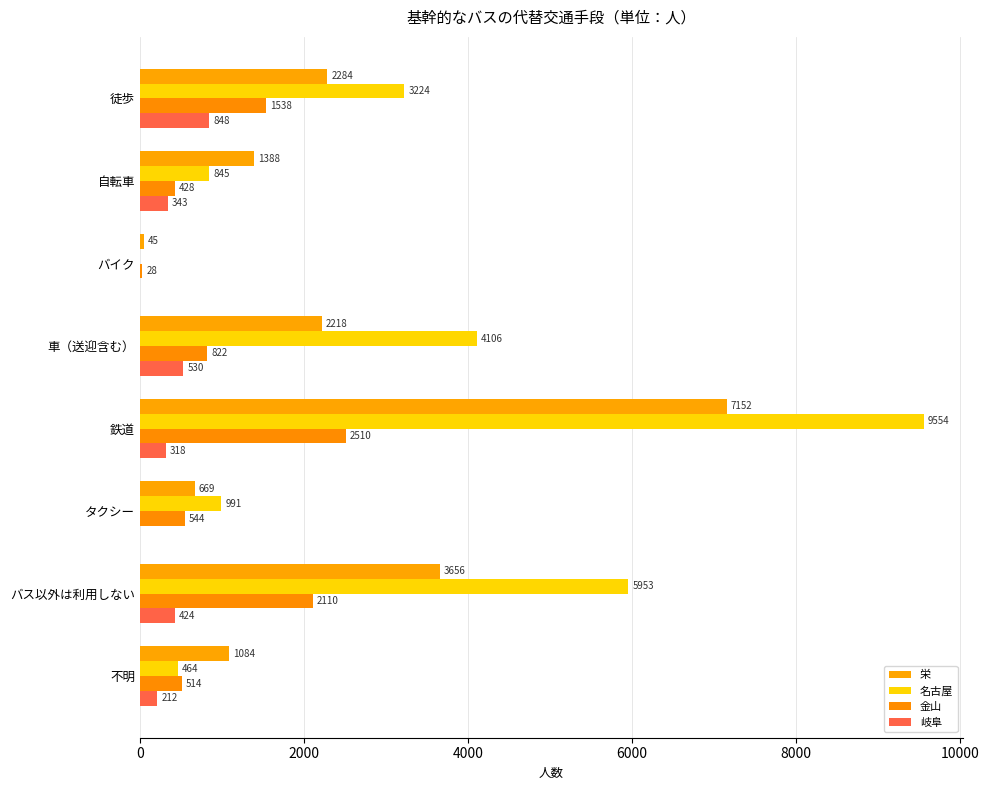

At which category is the sum across all series the highest?

鉄道